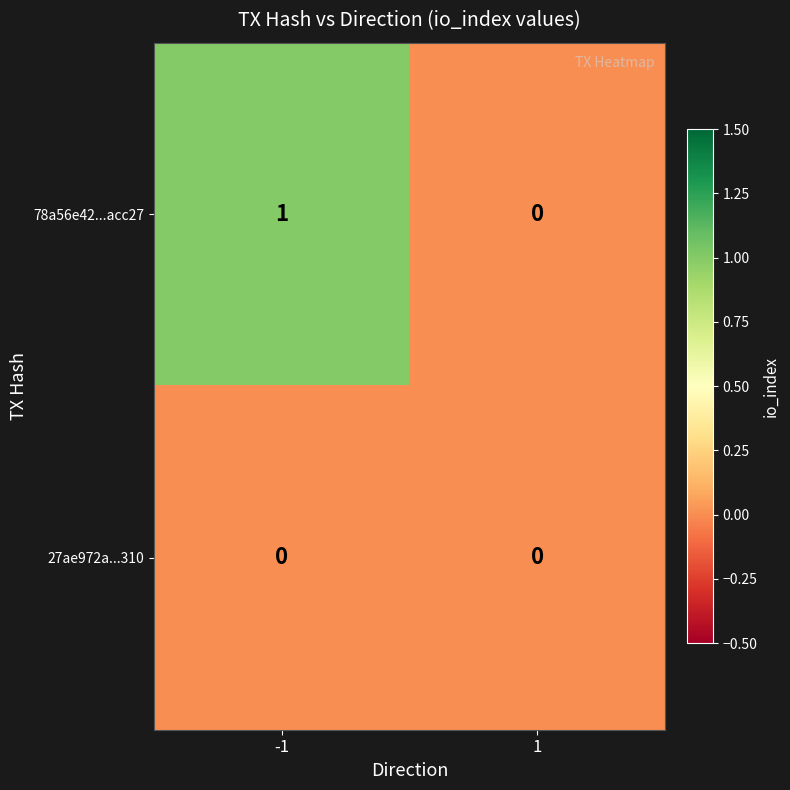

Between -1 and 1, which series saw the biggest shift?

78a56e42...acc27